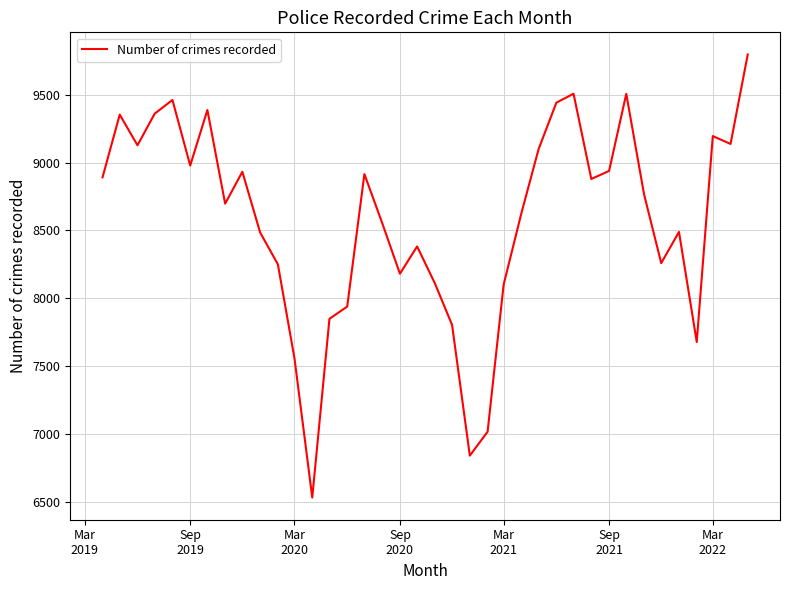

What is the maximum value shown in the chart?

9796